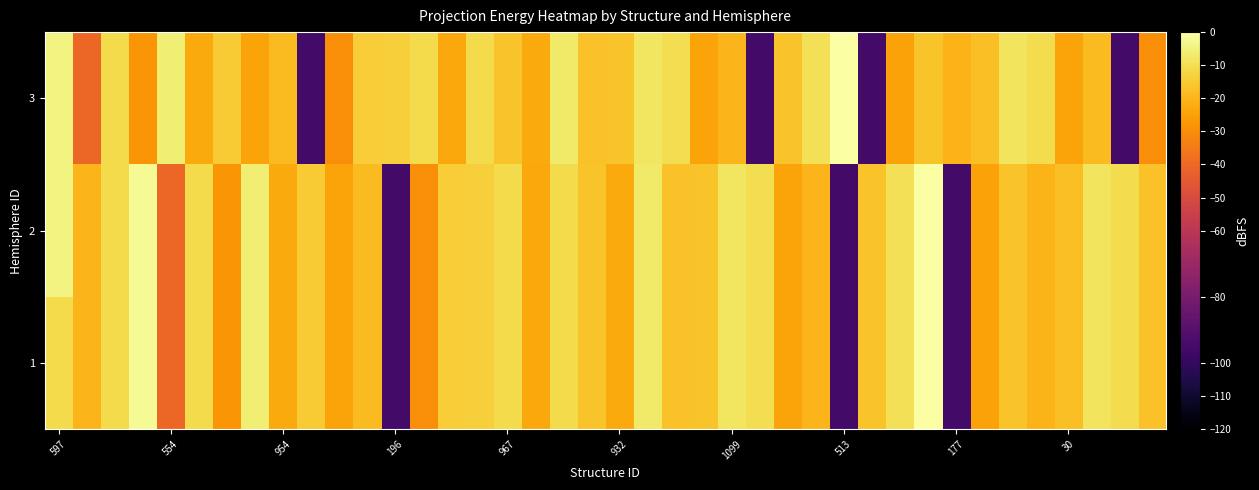

Which series has the largest total across all categories?

2